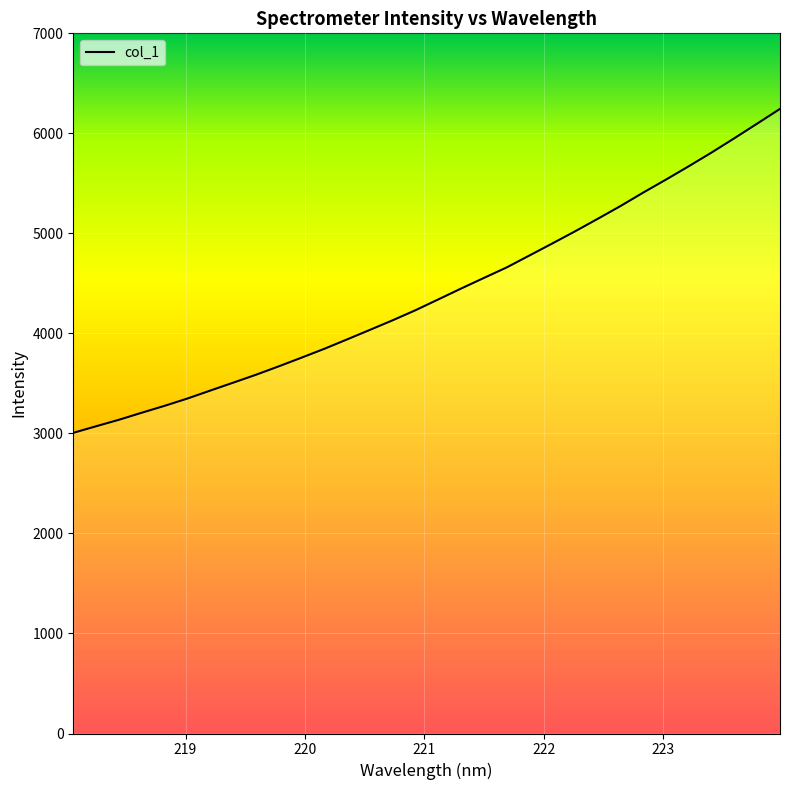

What is the minimum value shown in the chart?

3006.0